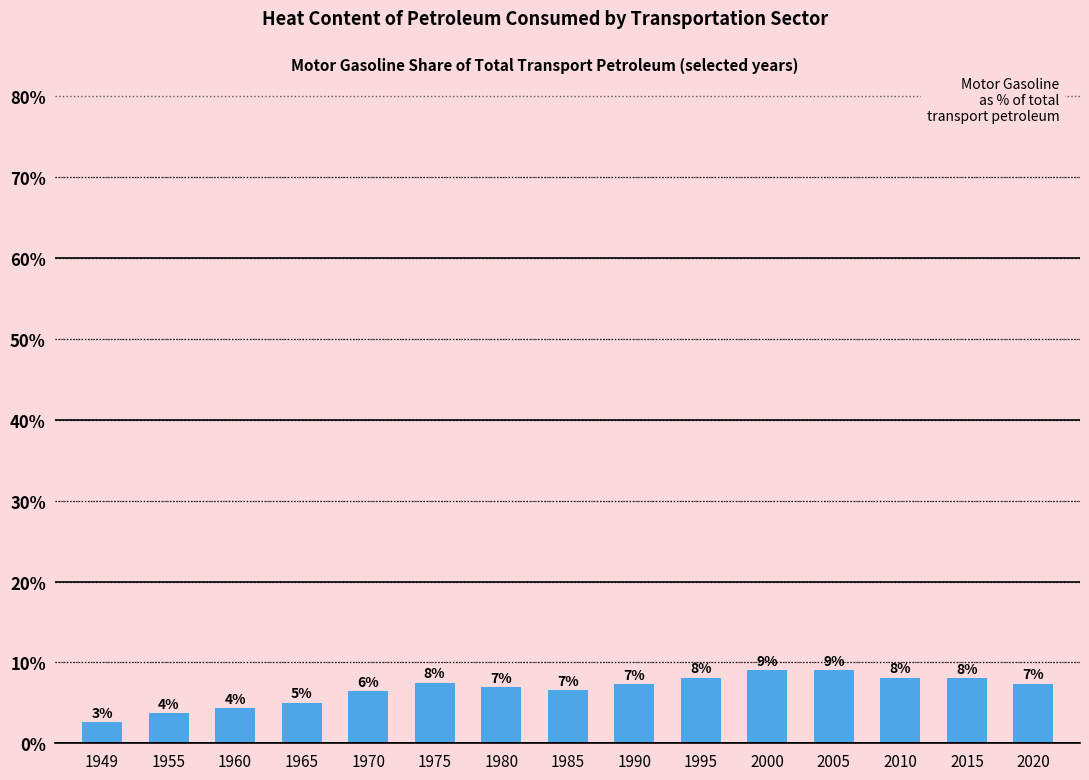

The chart shows a value of 9.0 at 2005. True or false?

True